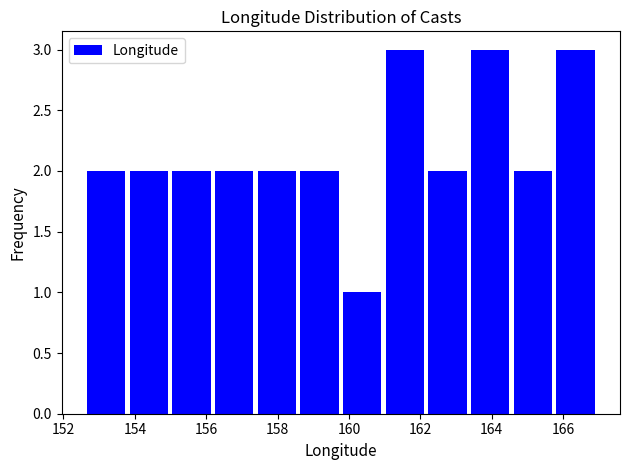

Reading left to right, transcribe this chart: for each bar, give the range it covers on the x-axis and its height. Neither the bar edges nor the heights are printed on the chart, so give them approximately, as read against the axes.

152.6 to 153.8: 2
153.8 to 155.0: 2
155.0 to 156.2: 2
156.2 to 157.4: 2
157.4 to 158.6: 2
158.6 to 159.8: 2
159.8 to 161.0: 1
161.0 to 162.2: 3
162.2 to 163.4: 2
163.4 to 164.6: 3
164.6 to 165.8: 2
165.8 to 167.0: 3